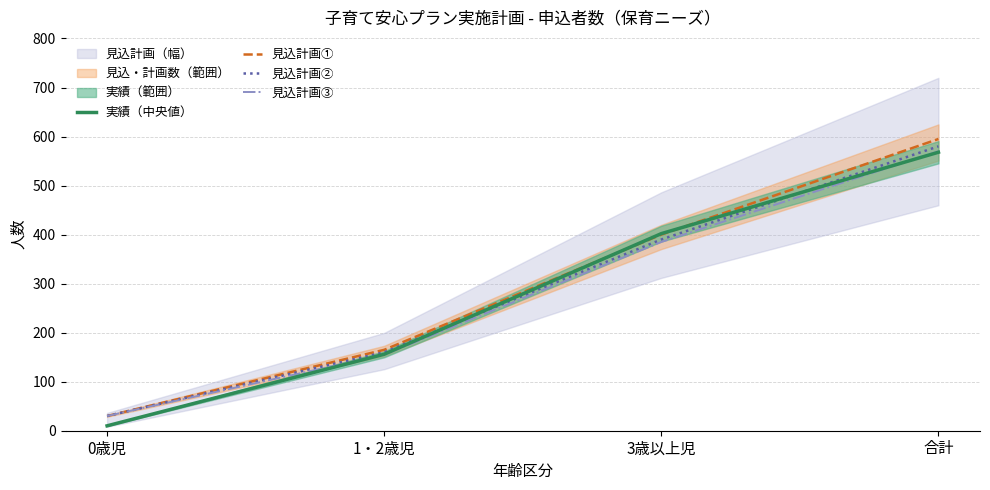

Which category has the lowest value in the 見込計画③ series?

0歳児